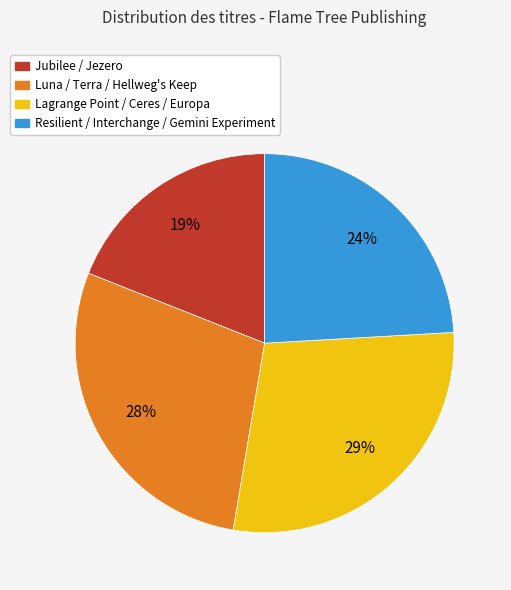

Is there any slice that represents more than half of the pie?

No